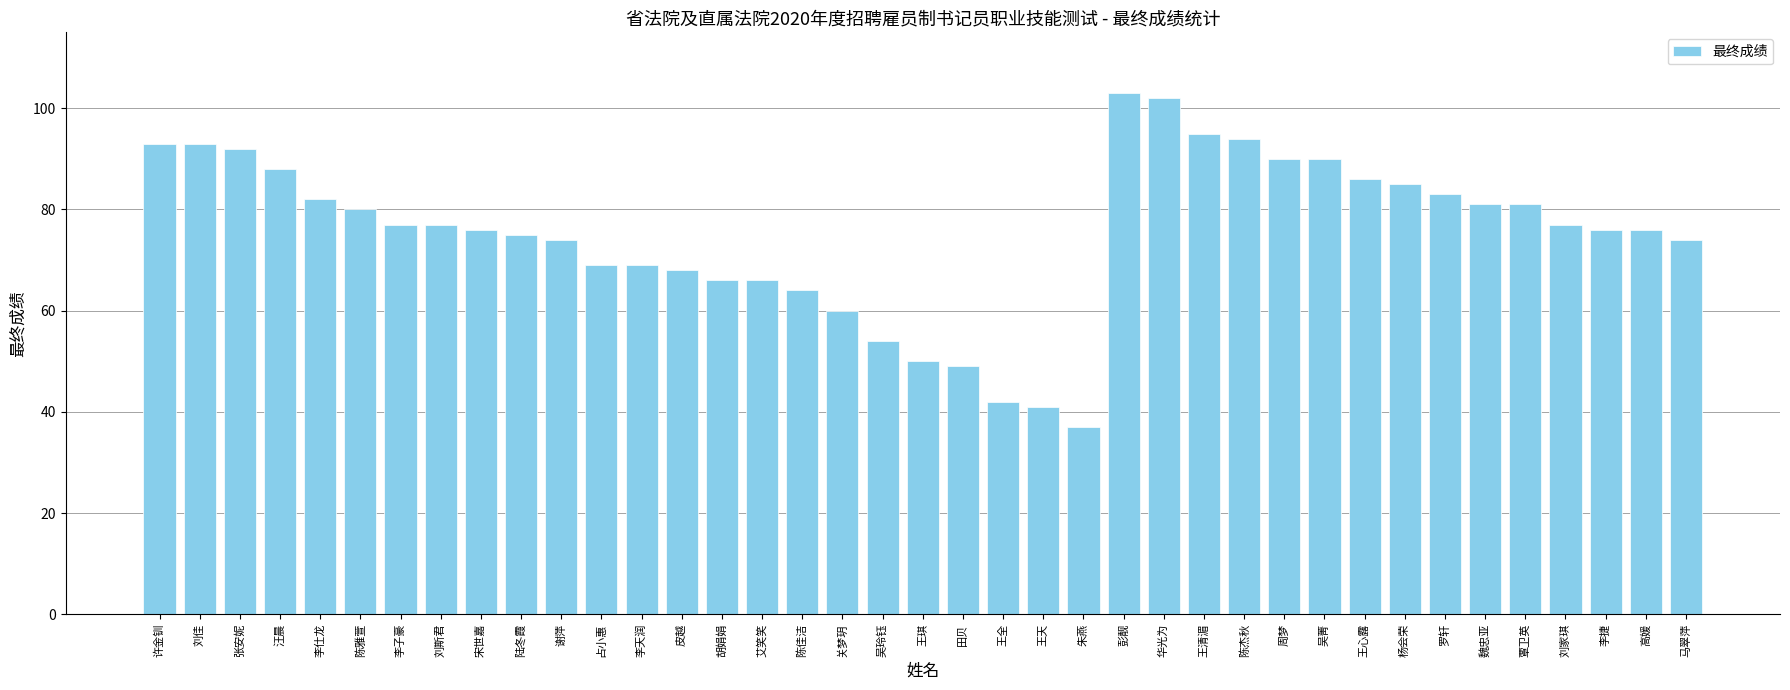

What is the label of the 17th bar from the left?

陈佳洁